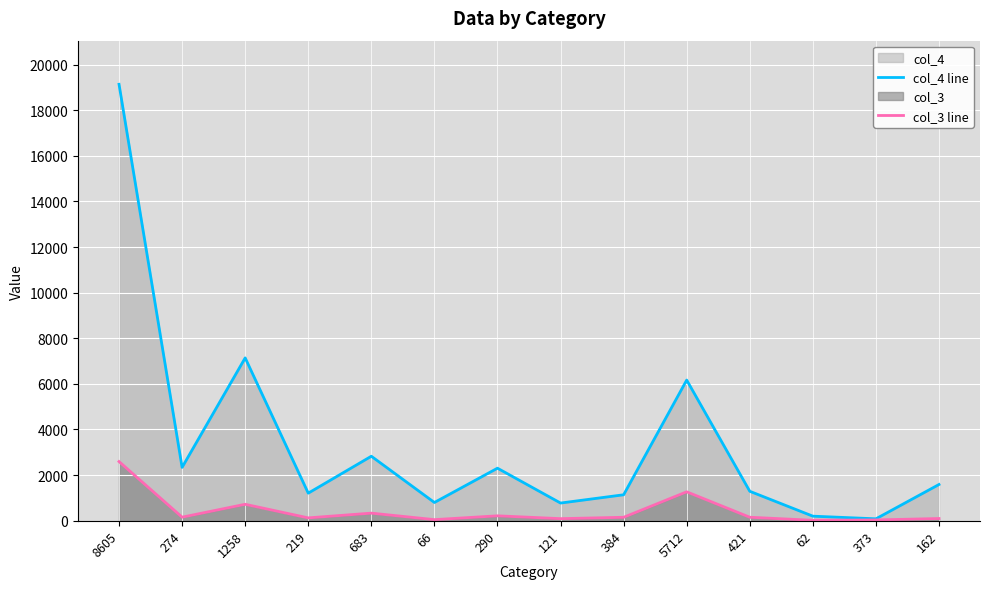

What position from the right is 274?

13